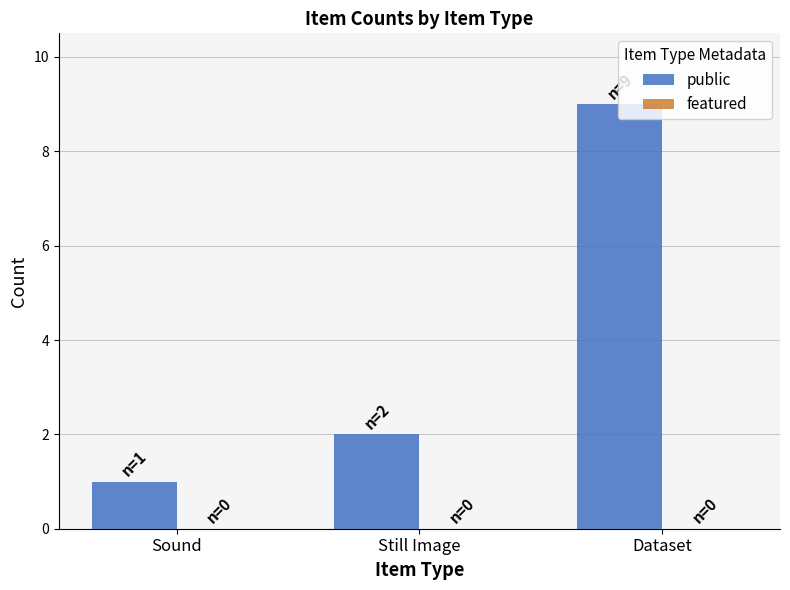

What is the average value?

4